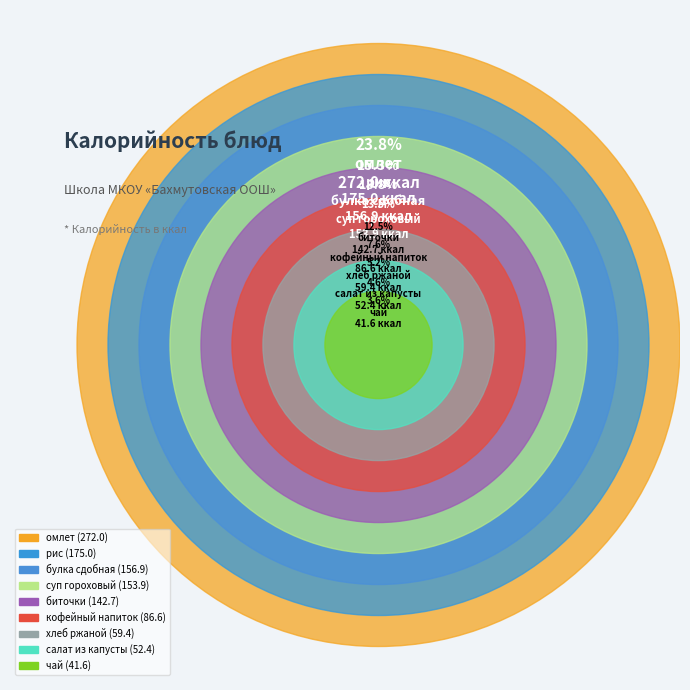

What percentage is the кофейный напиток slice, to the nearest percent?

8%